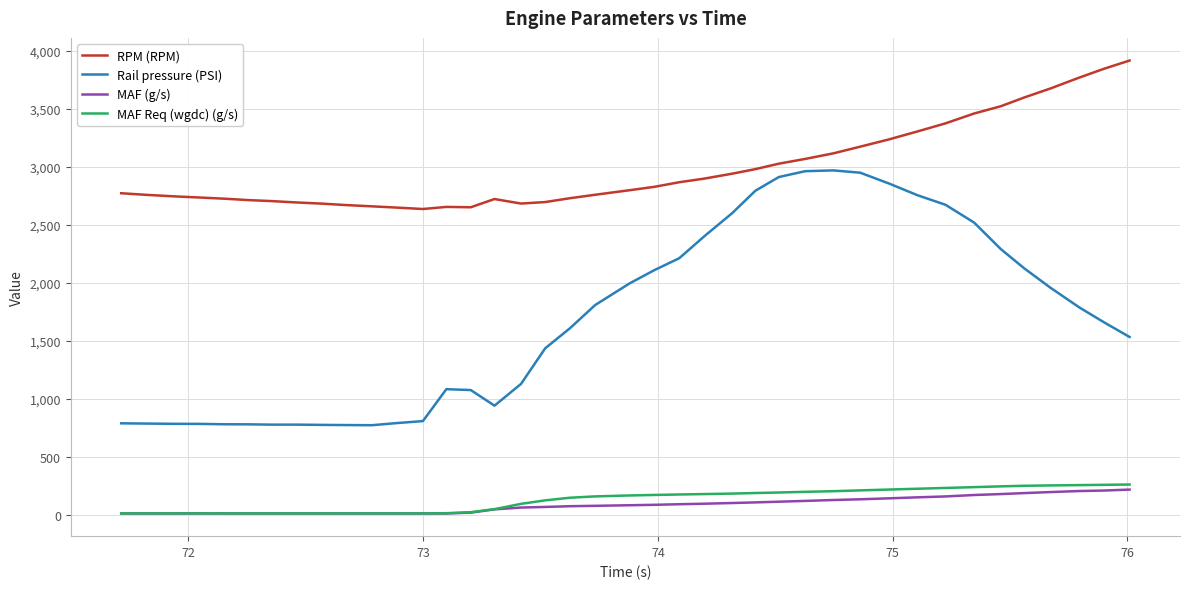

Which series has the largest total across all categories?

RPM (RPM)